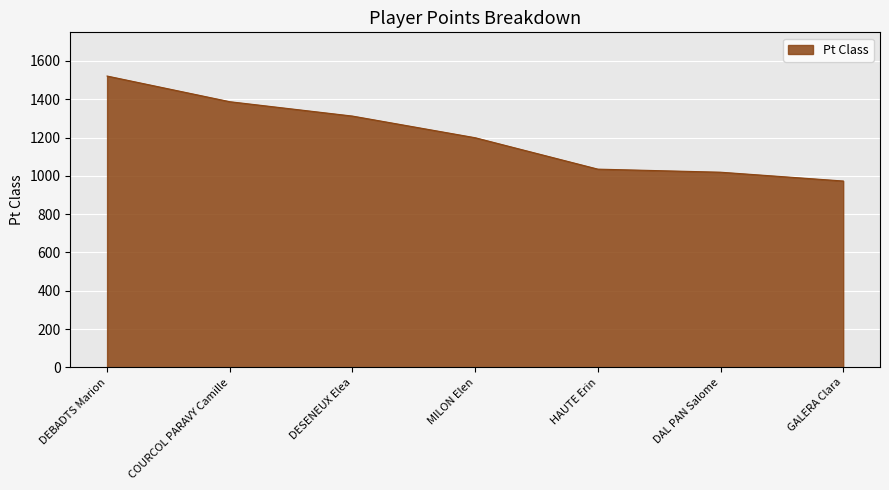

List the labels in order of value, largest first.

DEBADTS Marion, COURCOL PARAVY Camille, DESENEUX Elea, MILON Elen, HAUTE Erin, DAL PAN Salome, GALERA Clara